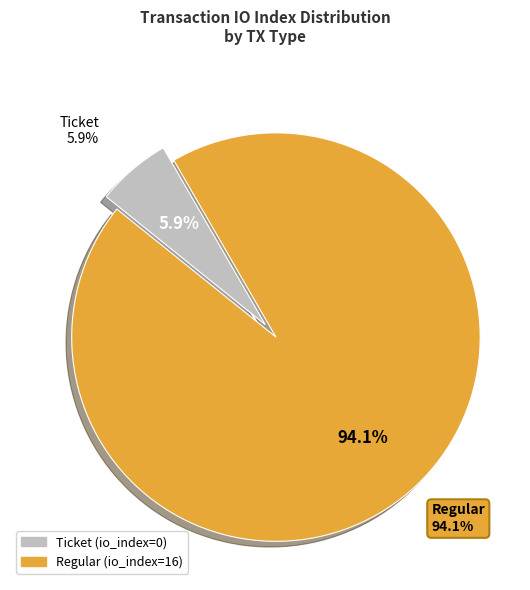

Do Regular and Ticket together represent more than half of the pie?

Yes